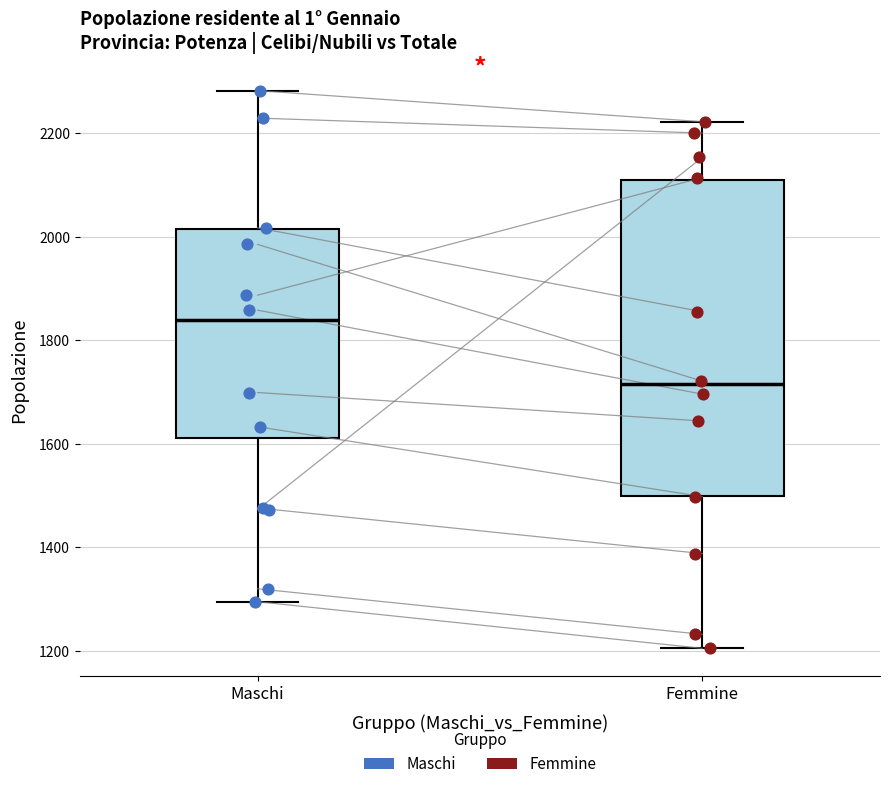

Which box's median line is the highest?

Maschi